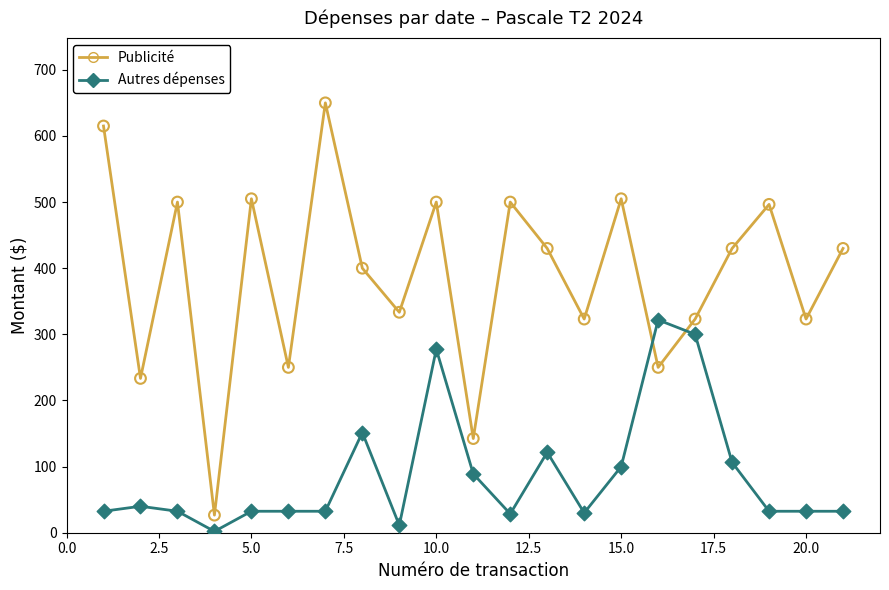

How many intersections are there between Autres dépenses and Publicité?

2